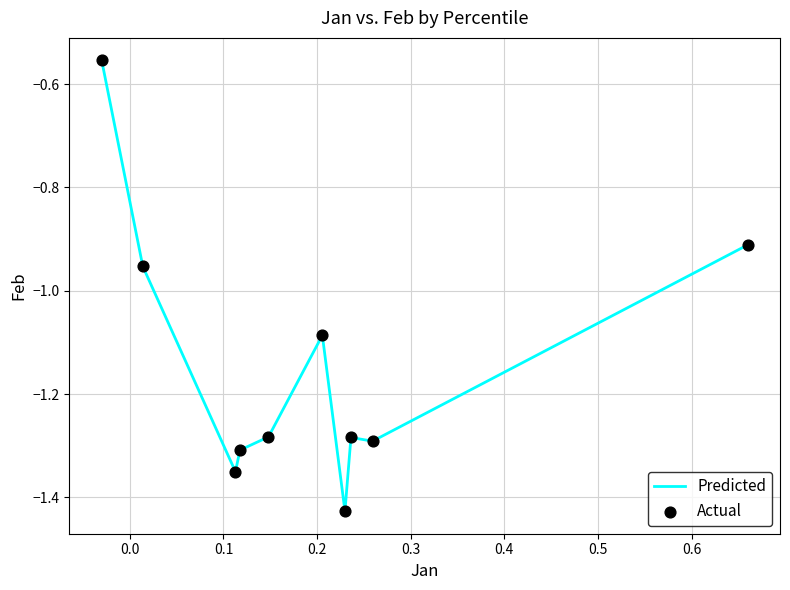

What is the difference between the maximum and minimum values?

0.9